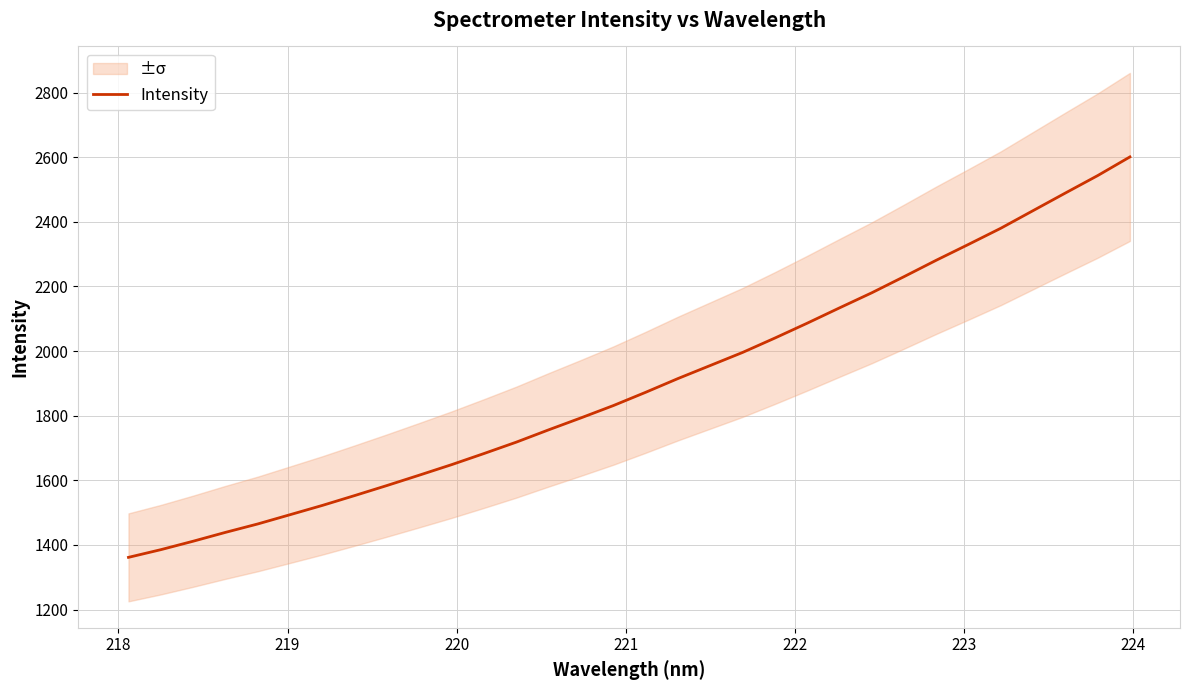

True or false: there are more than 1 points higher than both neighbors.

False